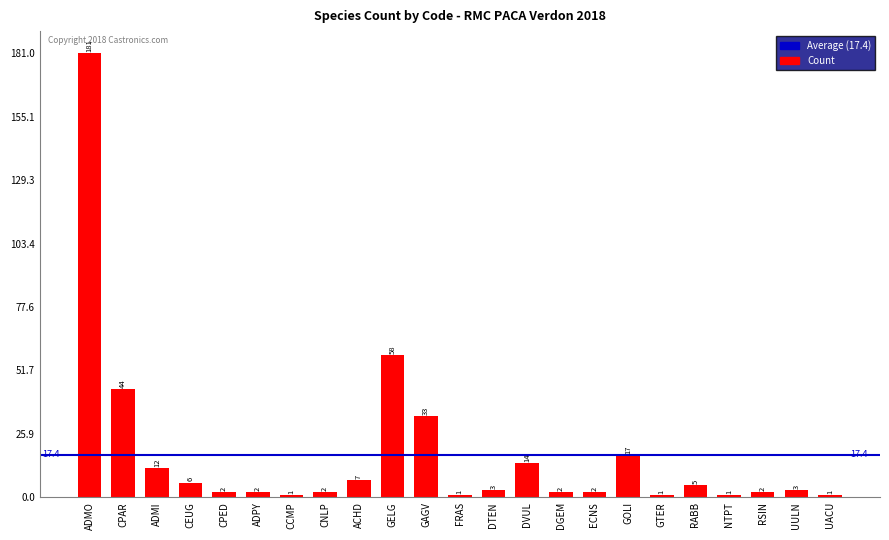

What is the sum of all values?

400